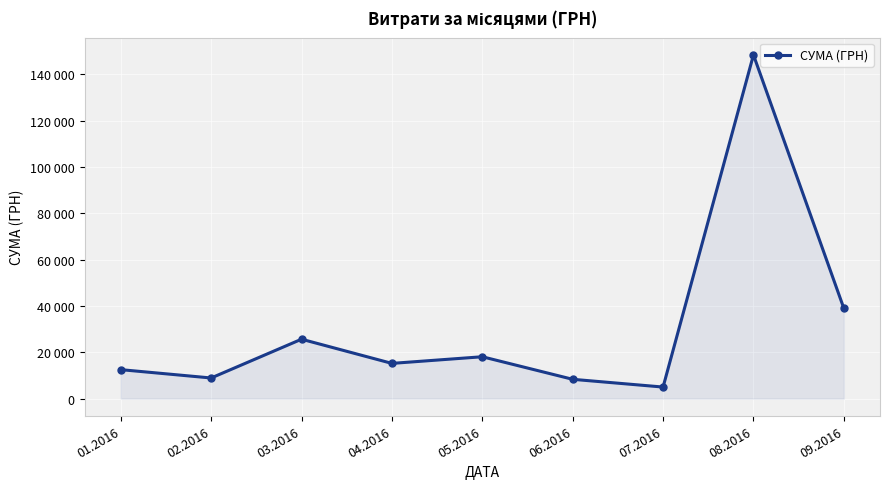

Is this an area chart (filled region under the line)?

Yes